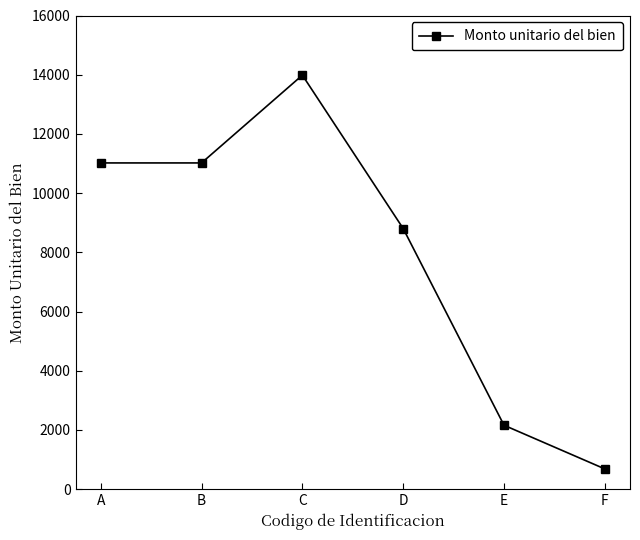

The chart shows a value of 12915.3 at D. True or false?

False